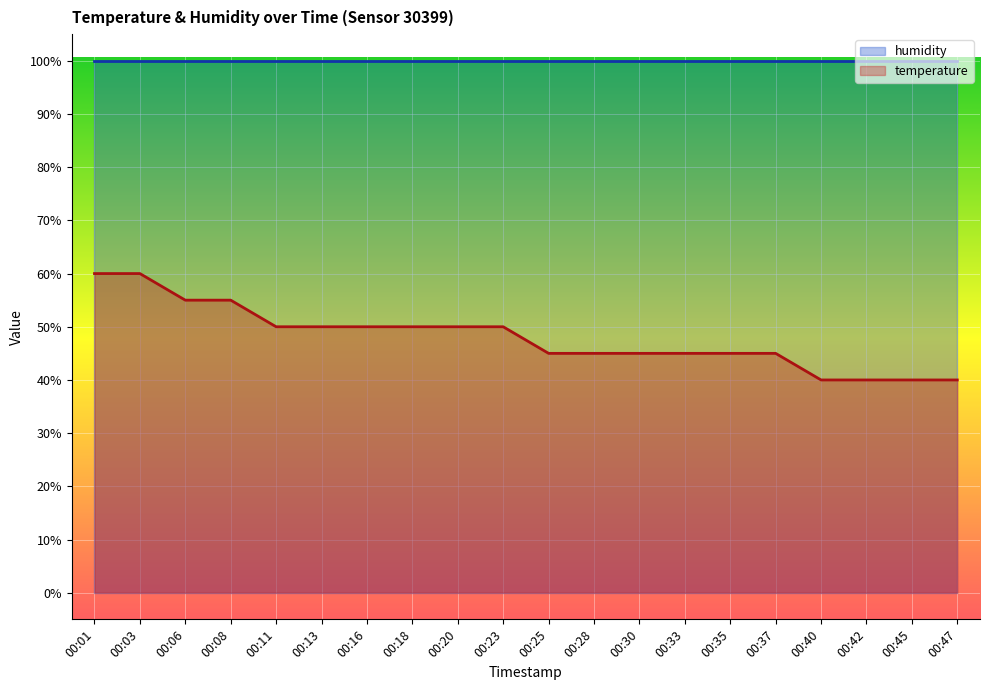

What is the average value?

48.0